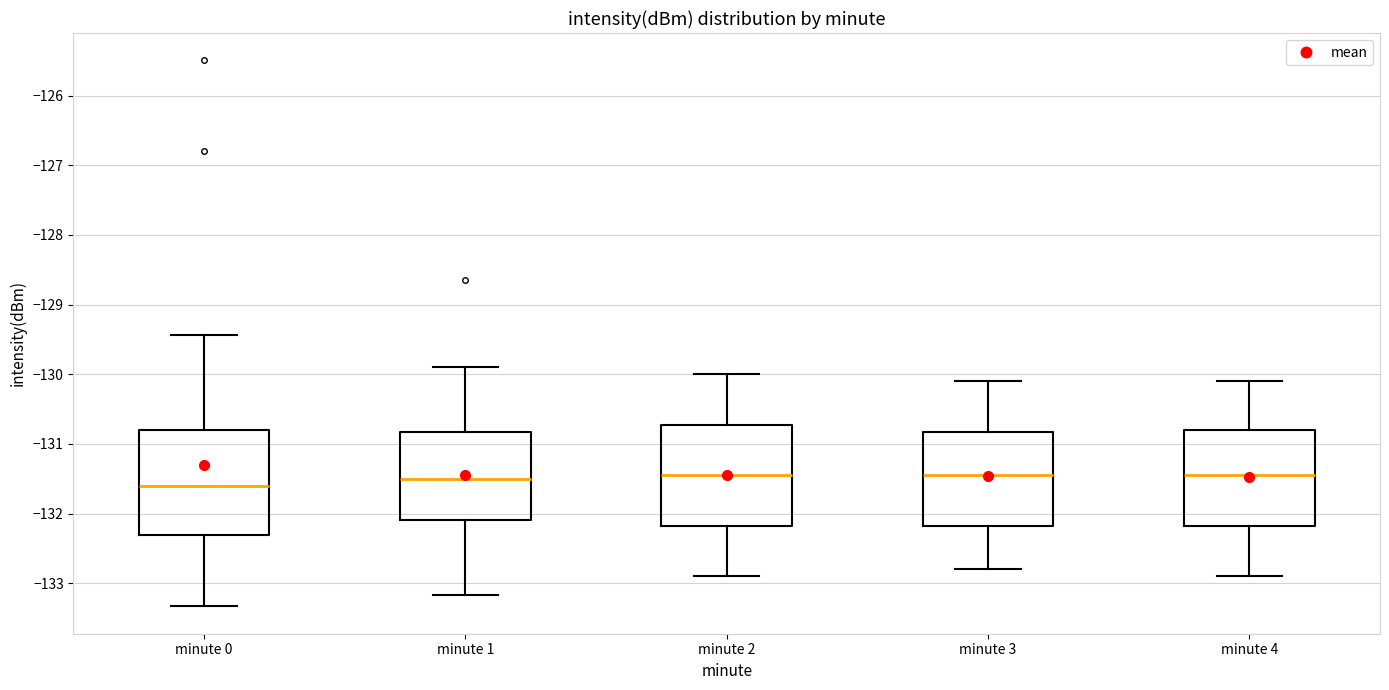

Where does the upper whisker of the box for minute 3 end on the y-axis? The values are not printed on the chart, so give them approximately, as read against the axis.

-130.1